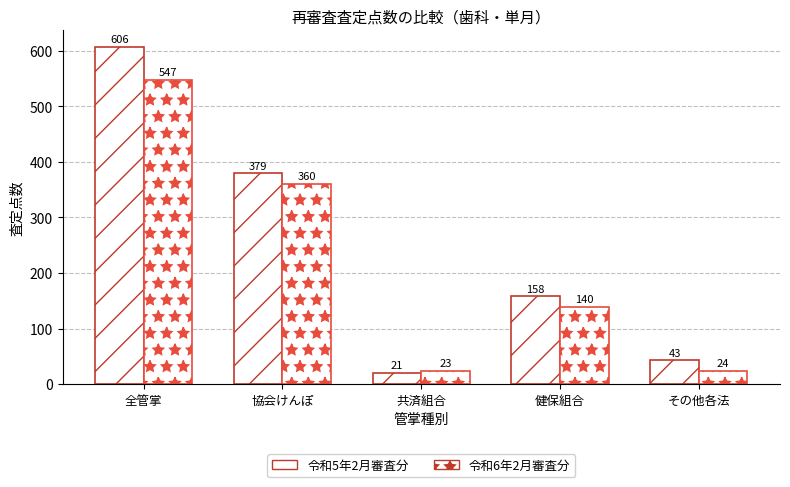

What is the highest value of the 令和6年2月審査分 series?

547.0